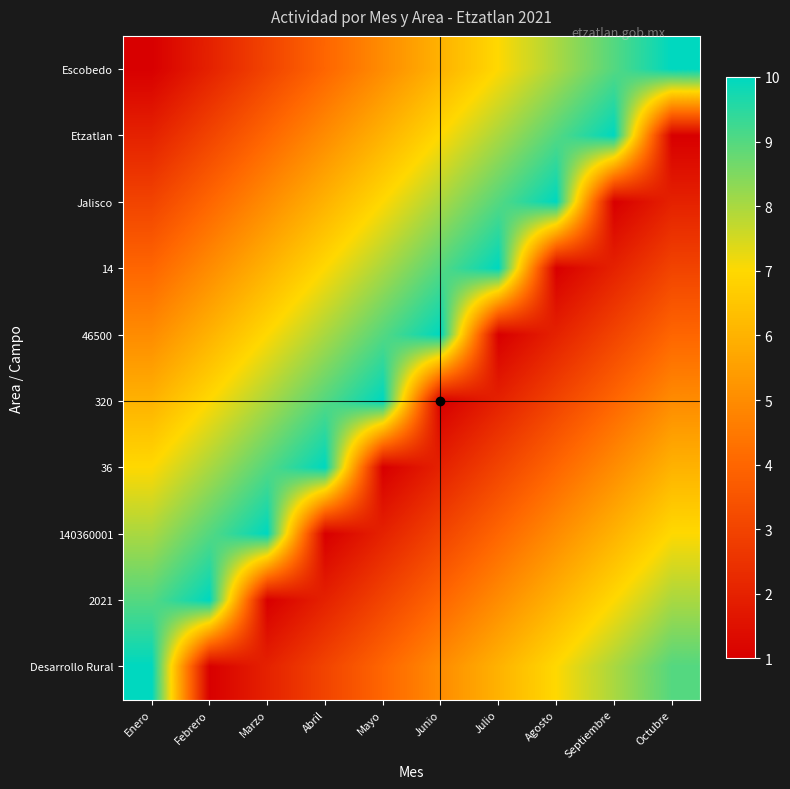

At how many categories does at least one series exceed 4?

10